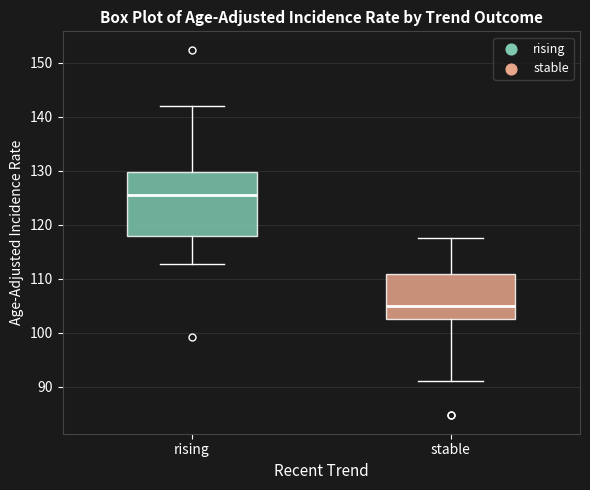

Which box is the tallest, from its lower edge to its upper edge?

rising